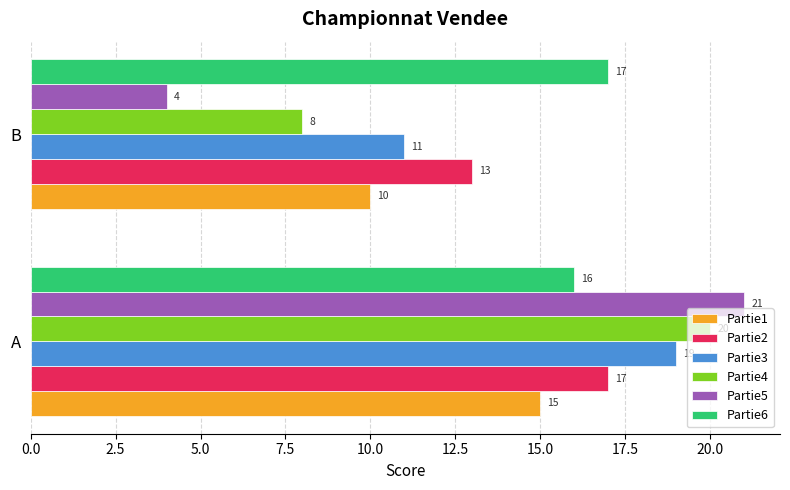

Is it true that Partie1 equals 10 at B?

True